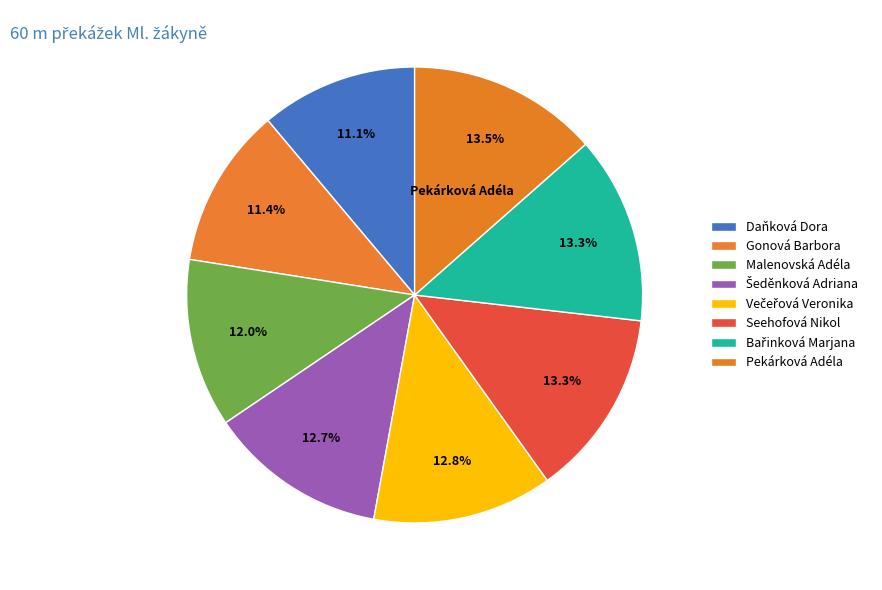

Do Gonová Barbora and Malenovská Adéla together represent more than half of the pie?

No